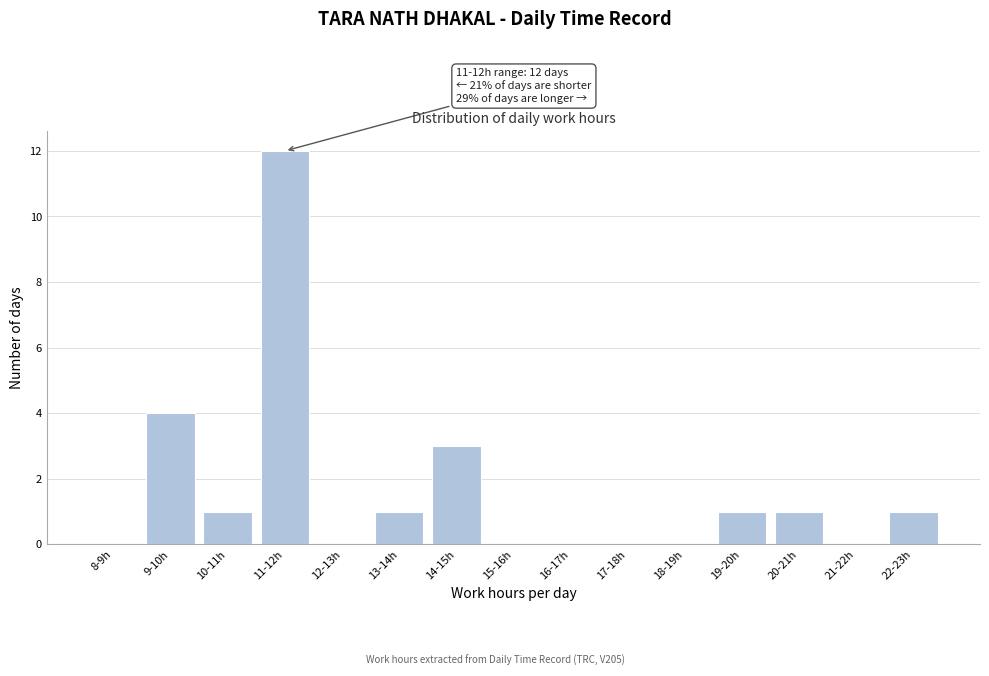

Reading left to right, what are all the values shown in this chart?

8-9h=0	9-10h=4	10-11h=1	11-12h=12	12-13h=0	13-14h=1	14-15h=3	15-16h=0	16-17h=0	17-18h=0	18-19h=0	19-20h=1	20-21h=1	21-22h=0	22-23h=1